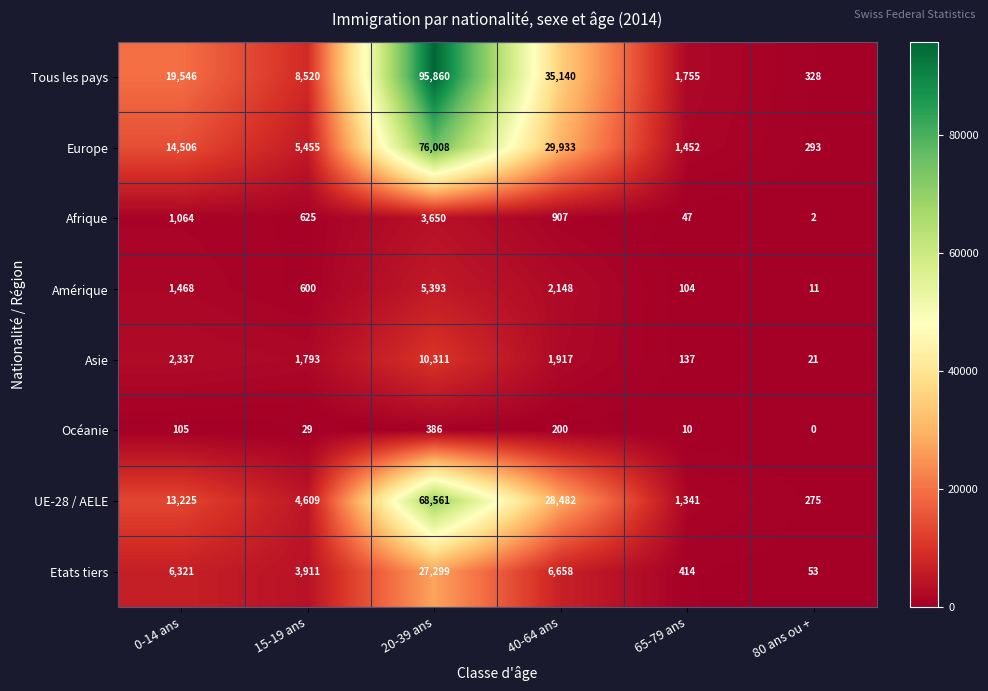

What is the difference between the maximum and minimum values in the Amérique series?

5382